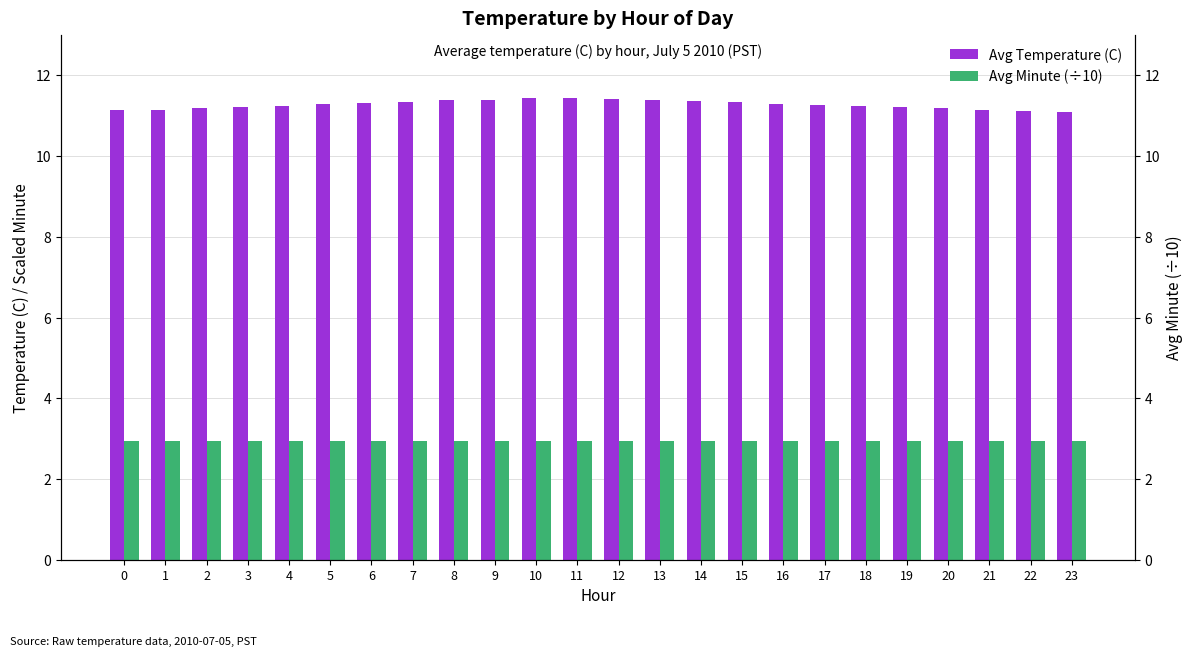

How many series are shown in this chart?

2